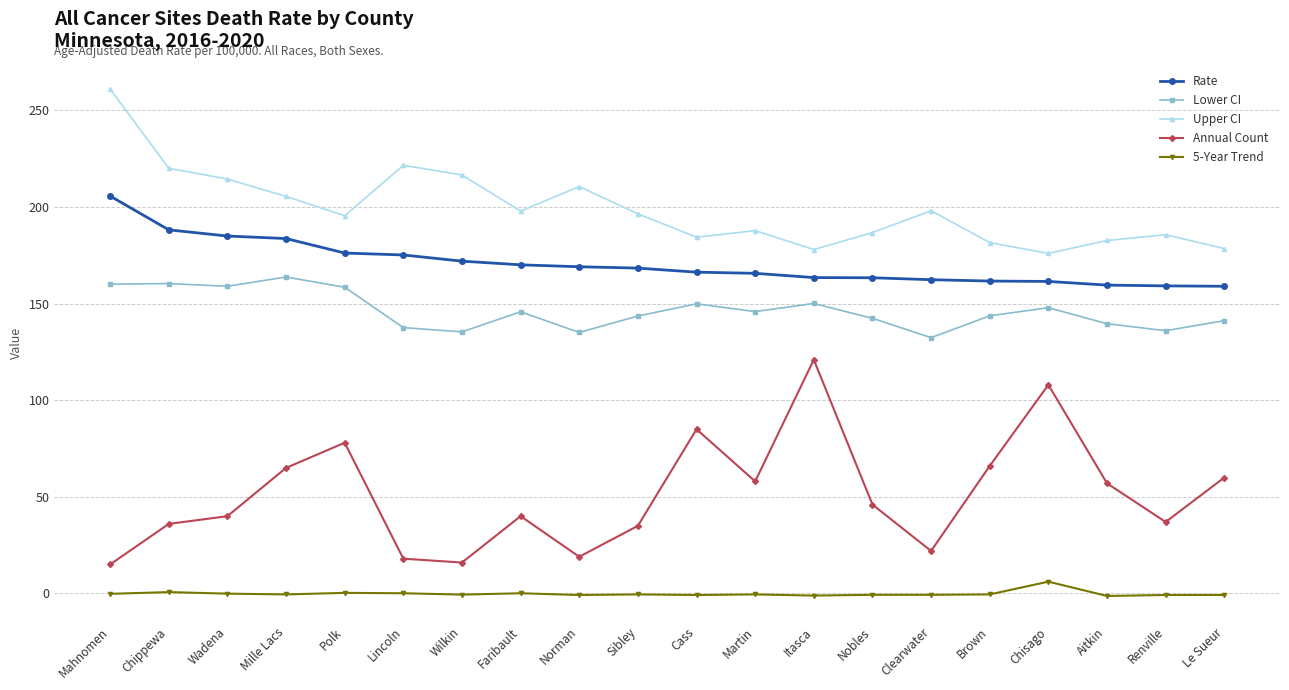

What is the sum of the Lower CI values at Chippewa and Brown?

304.1